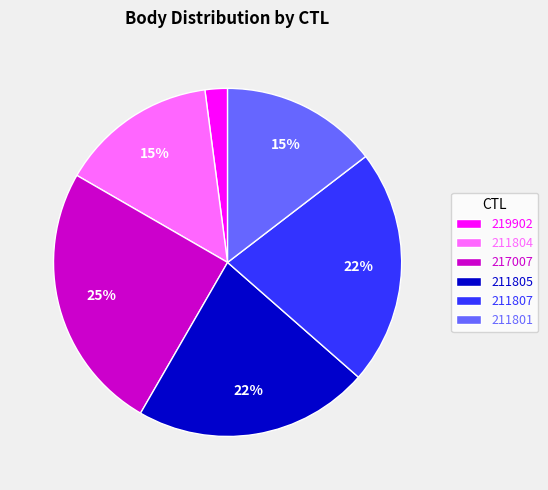

To the nearest percent, what is the average slice percentage?

17%